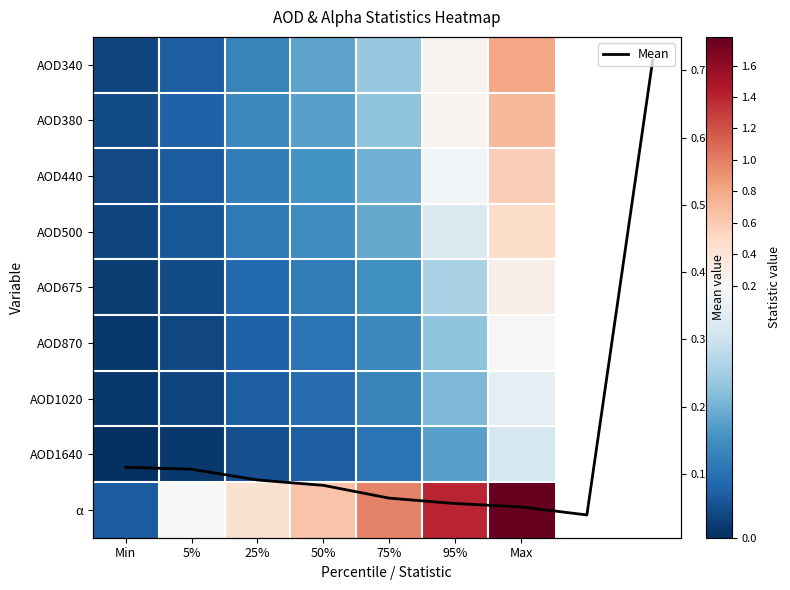

What is the maximum value shown in the chart?

1.8